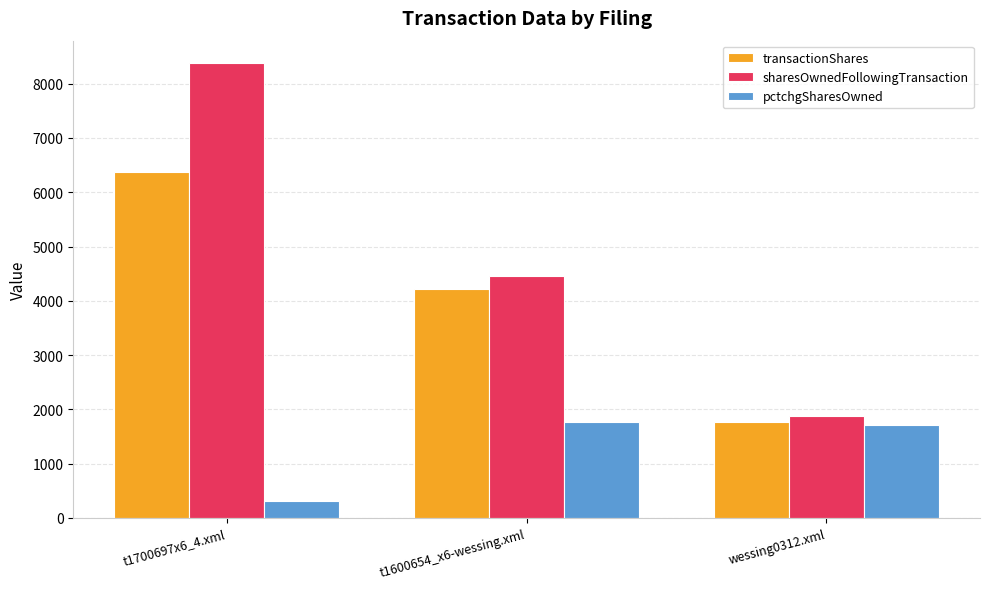

Reading right to left, what are all the values shown in this chart?

transactionShares: wessing0312.xml=1771	t1600654_x6-wessing.xml=4226	t1700697x6_4.xml=6377
sharesOwnedFollowingTransaction: wessing0312.xml=1874	t1600654_x6-wessing.xml=4464	t1700697x6_4.xml=8373
pctchgSharesOwned: wessing0312.xml=1719	t1600654_x6-wessing.xml=1776	t1700697x6_4.xml=319